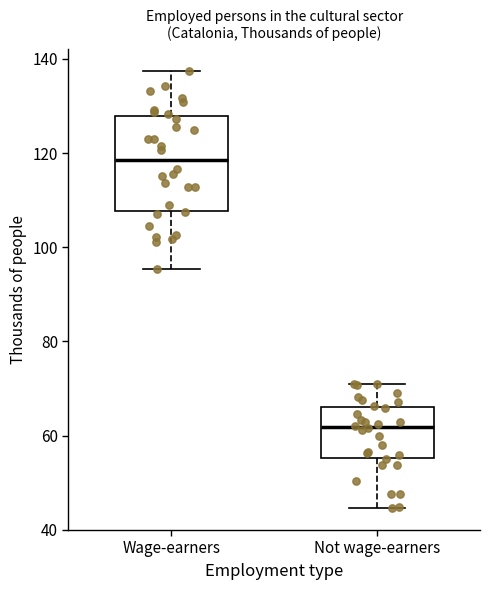

Where does the lower whisker of the box for Not wage-earners end on the y-axis? The values are not printed on the chart, so give them approximately, as read against the axis.

44